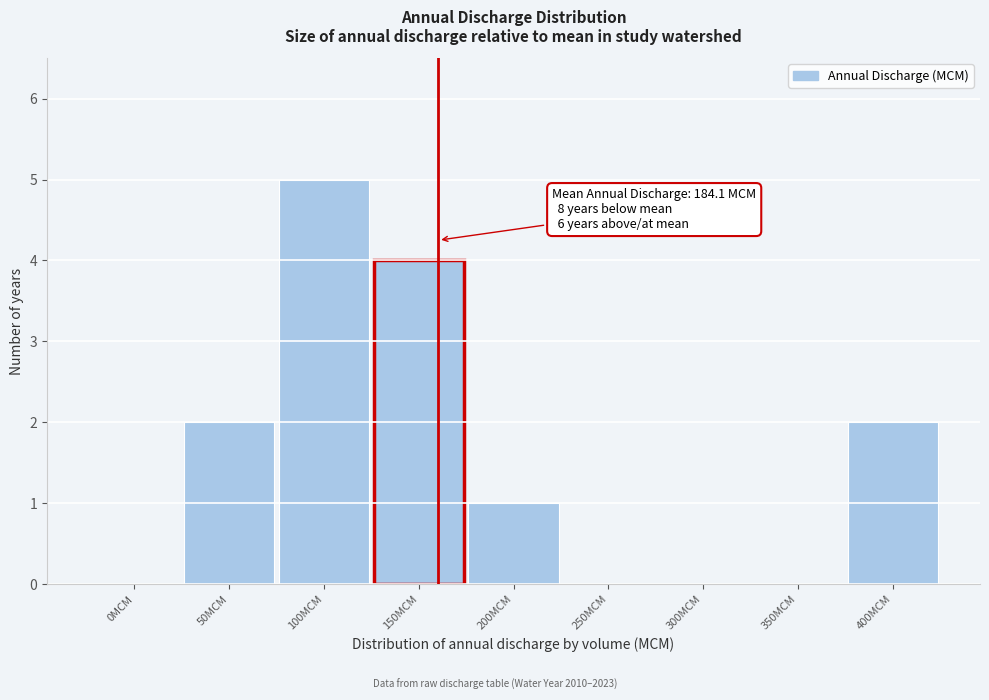

Reading left to right, extract all data points from this chart.

0MCM=0	50MCM=2	100MCM=5	150MCM=4	200MCM=1	250MCM=0	300MCM=0	350MCM=0	400MCM=2